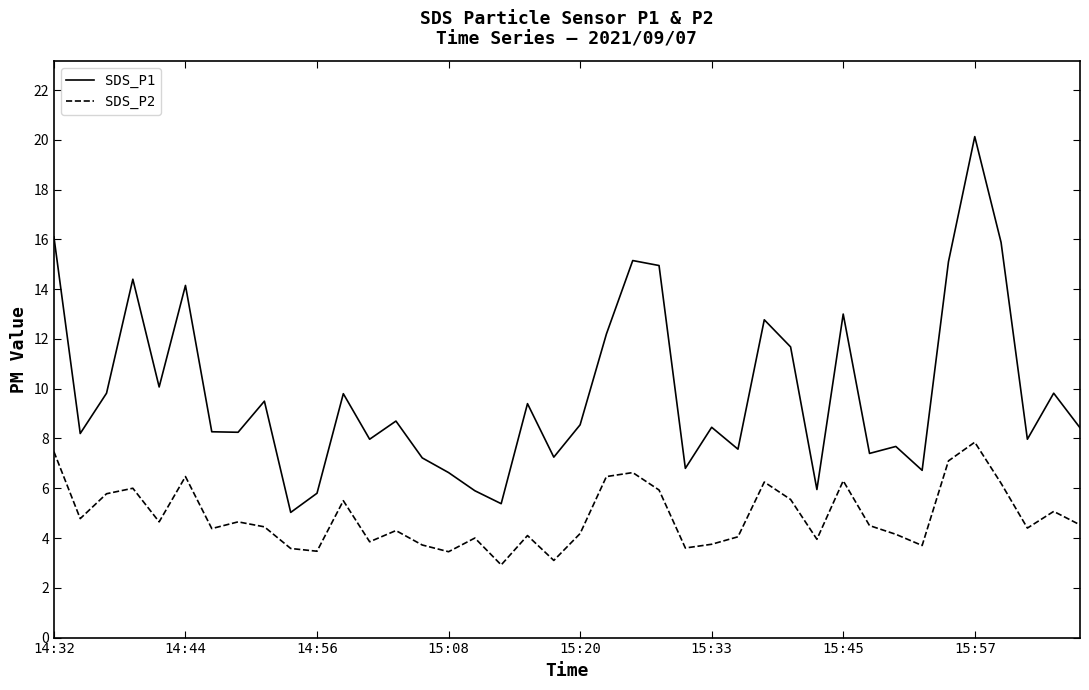

What is the smallest value displayed?

2.9